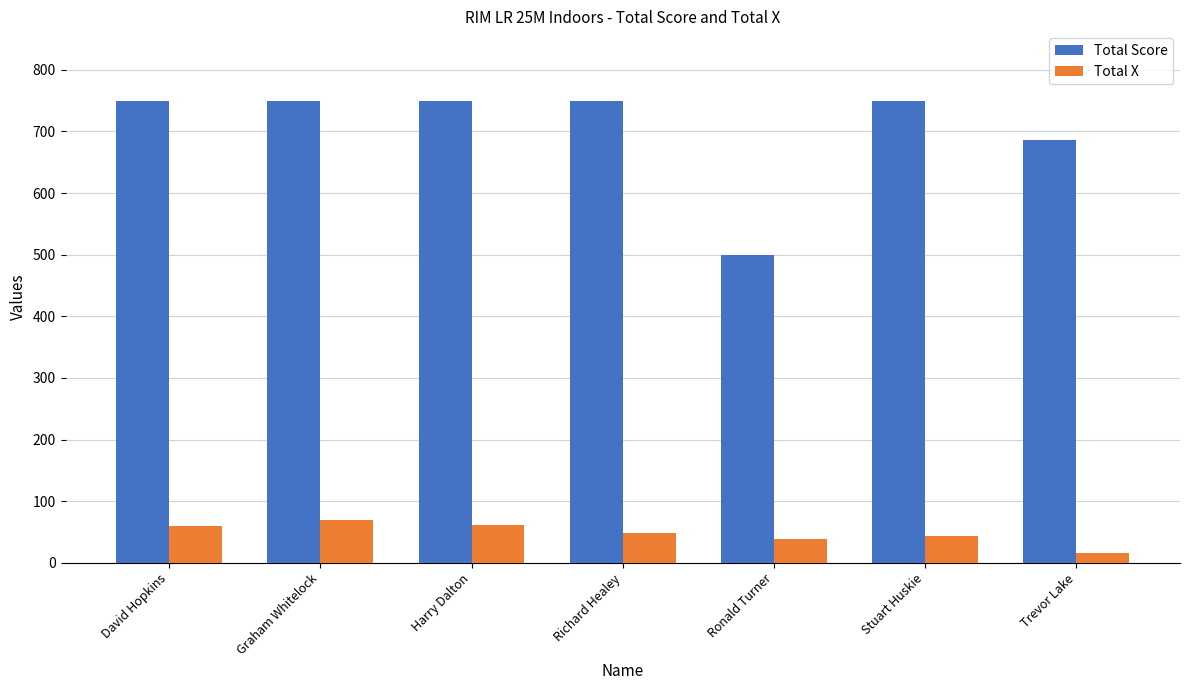

At which category does the chart reach its minimum across all series?

Trevor Lake